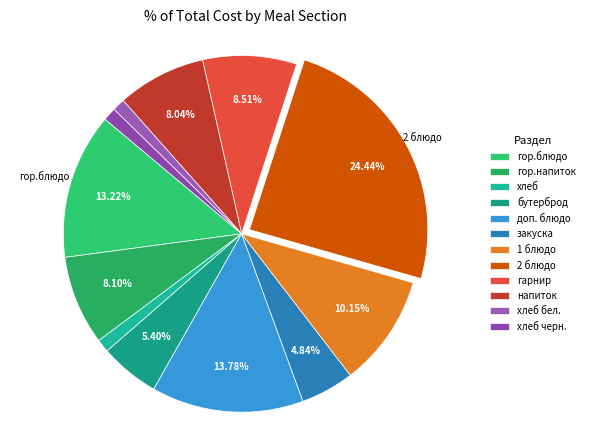

To the nearest percent, what percentage of the pie is гор.блюдо?

13%